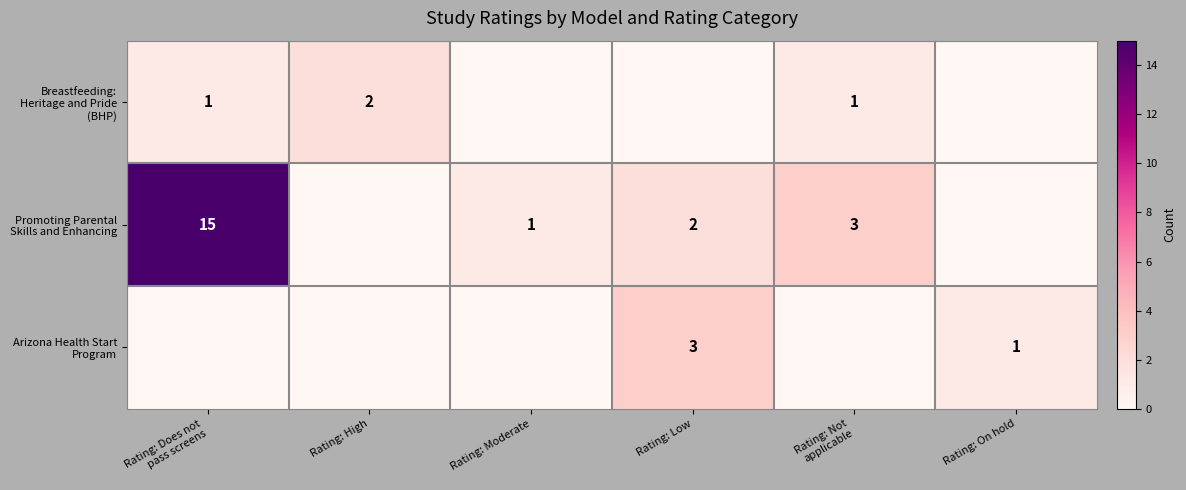

Which series has the largest range (max minus min)?

Promoting Parental Skills and Enhancing